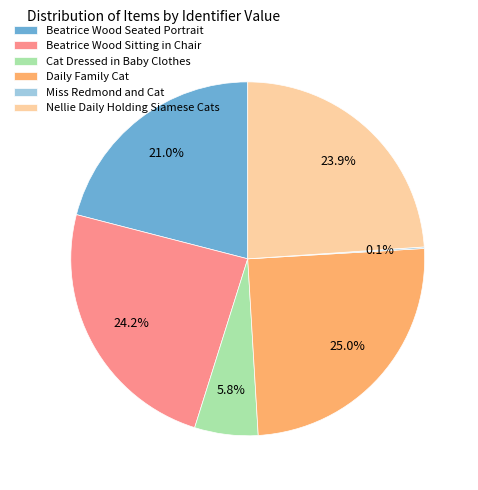

Do Nellie Daily Holding Siamese Cats and Daily Family Cat together represent more than half of the pie?

No